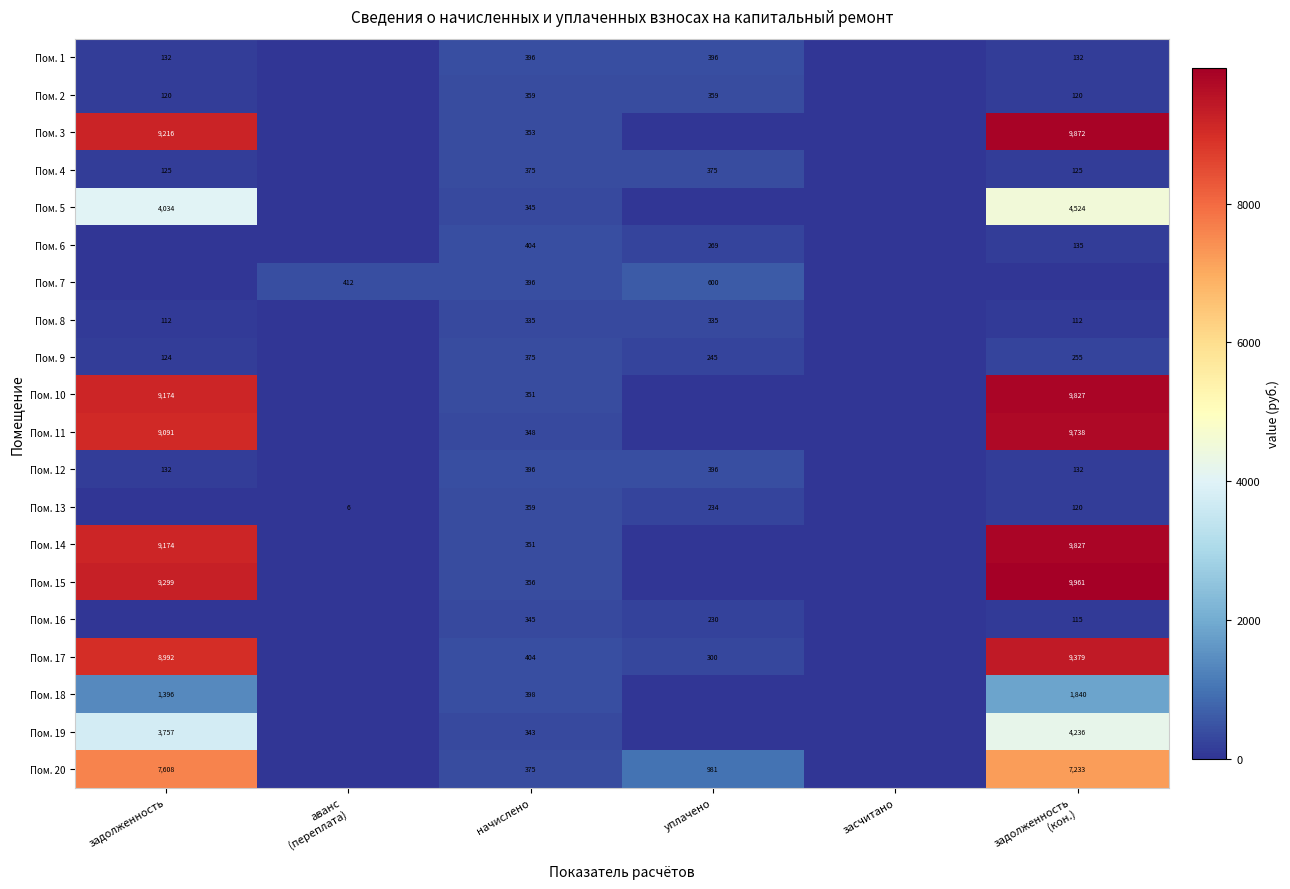

The Пом. 16 series shows 345 at начислено. True or false?

True